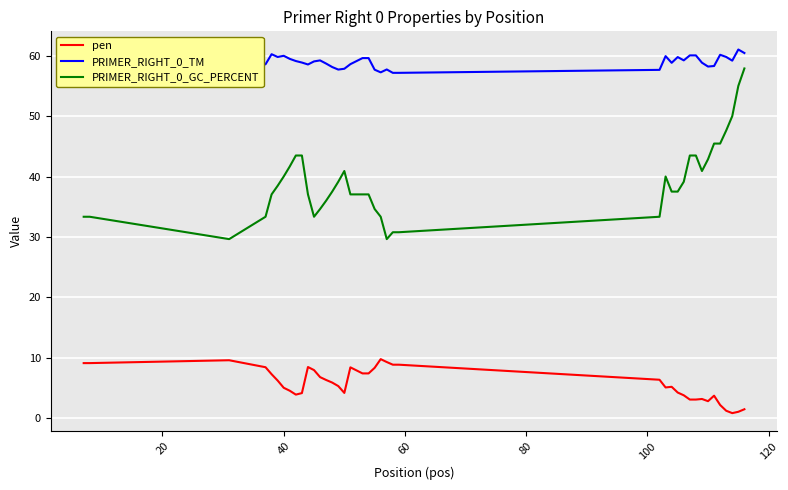

Rank the series by their maximum value, from highest to lowest.

PRIMER_RIGHT_0_TM, PRIMER_RIGHT_0_GC_PERCENT, pen